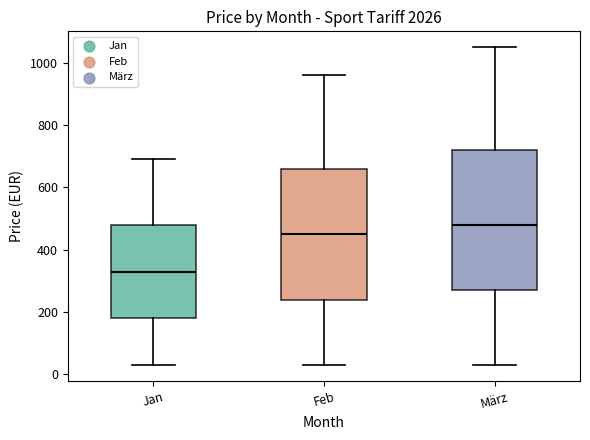

Where does the upper whisker of the box for Feb end on the y-axis? The values are not printed on the chart, so give them approximately, as read against the axis.

960